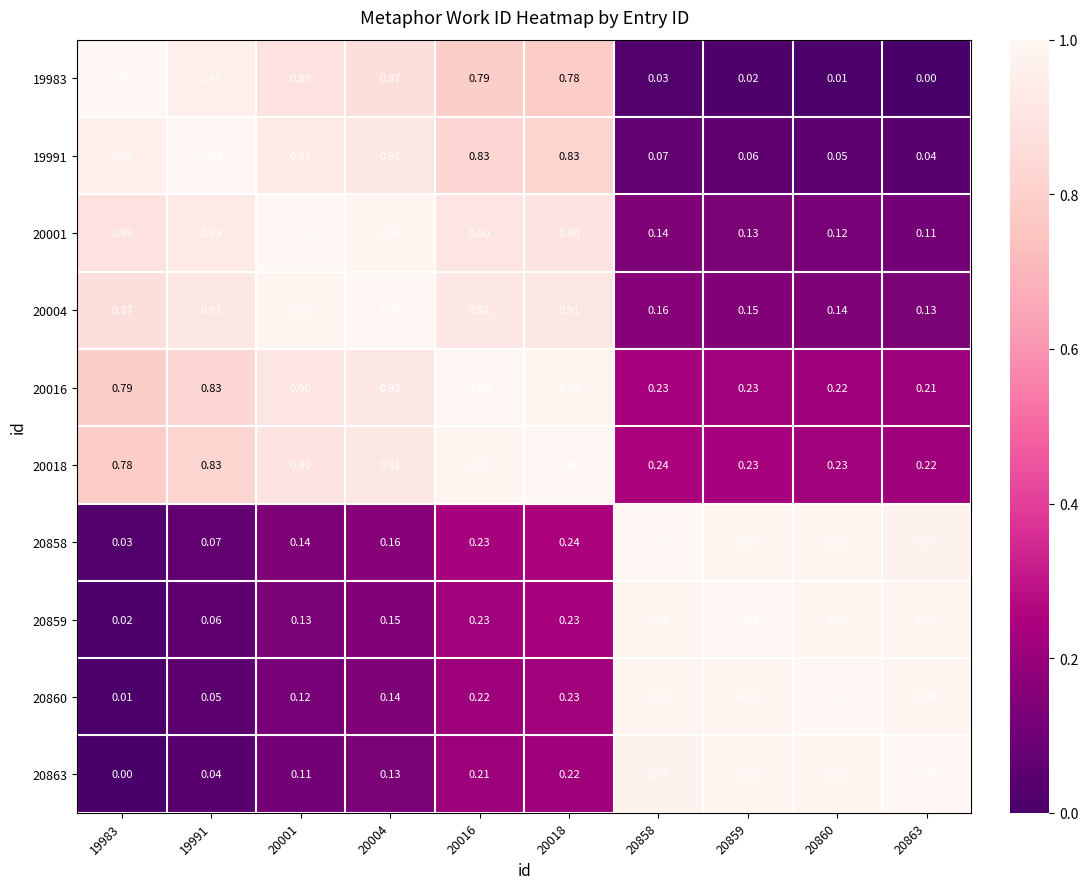

Is the value of 20004 at 20859 greater than the value of 20858 at 19983?

Yes